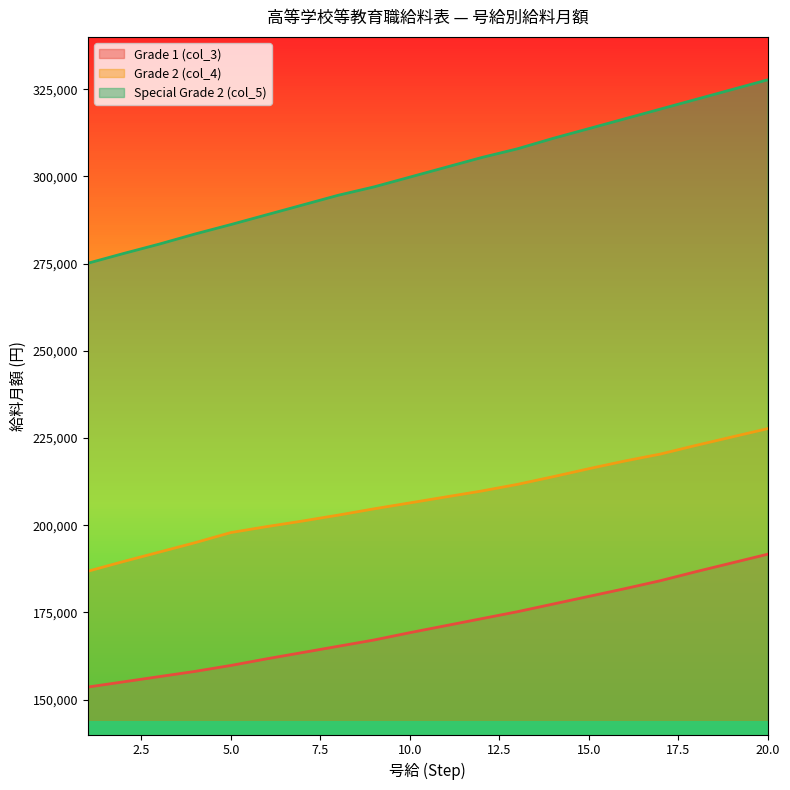

Reading left to right, extract all data points from this chart.

Grade 1 (col_3): 1=153600	2=155100	3=156600	4=158100	5=159800	6=161700	7=163500	8=165300	9=167100	10=169200	11=171200	12=173200	13=175200	14=177400	15=179600	16=181800	17=184100	18=186700	19=189200	20=191700
Grade 2 (col_4): 1=186800	2=189600	3=192300	4=195000	5=197900	6=199600	7=201200	8=202900	9=204700	10=206400	11=208100	12=209800	13=211700	14=213900	15=216200	16=218400	17=220400	18=222900	19=225300	20=227700
Special Grade 2 (col_5): 1=275100	2=277900	3=280600	4=283500	5=286200	6=289000	7=291800	8=294600	9=297000	10=299800	11=302600	12=305400	13=307900	14=310900	15=313700	16=316500	17=319300	18=322100	19=324900	20=327700